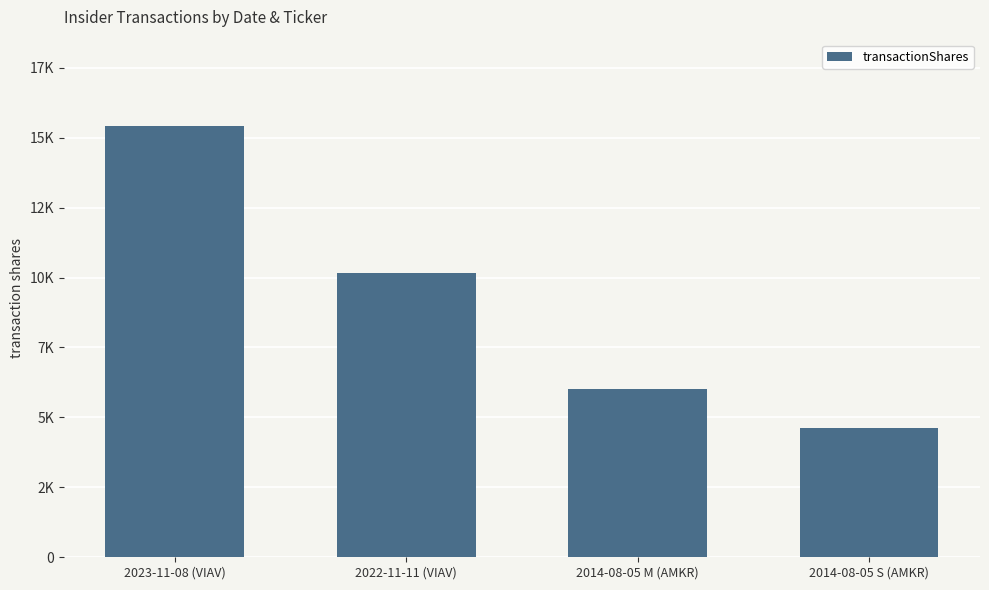

What is the change in value from 2023-11-08 (VIAV) to 2022-11-11 (VIAV)?

-5260